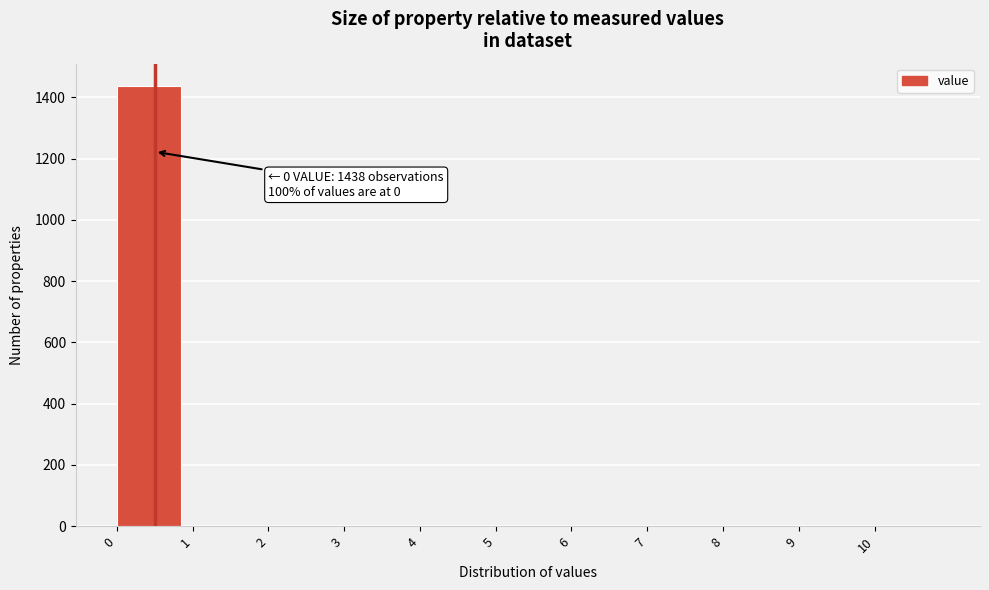

Over which range of the x-axis is the bar tallest?

0 to 1